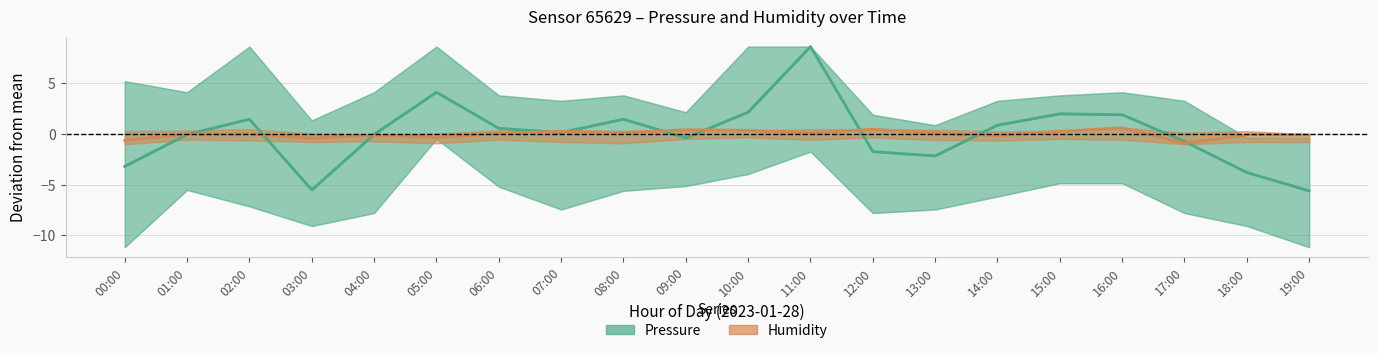

Where is the first local minimum for Pressure?

03:00